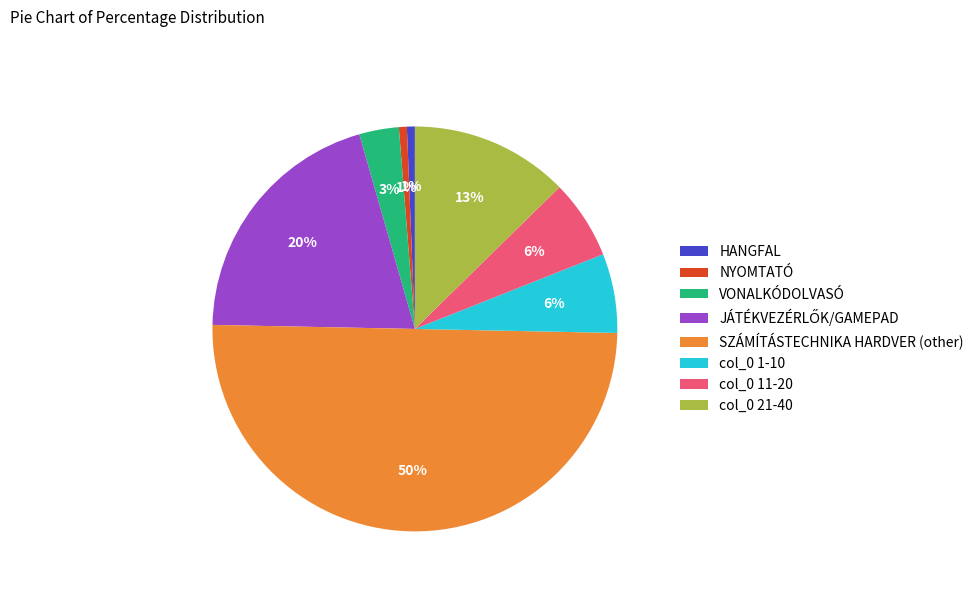

Does VONALKÓDOLVASÓ account for over 50% of the chart?

No